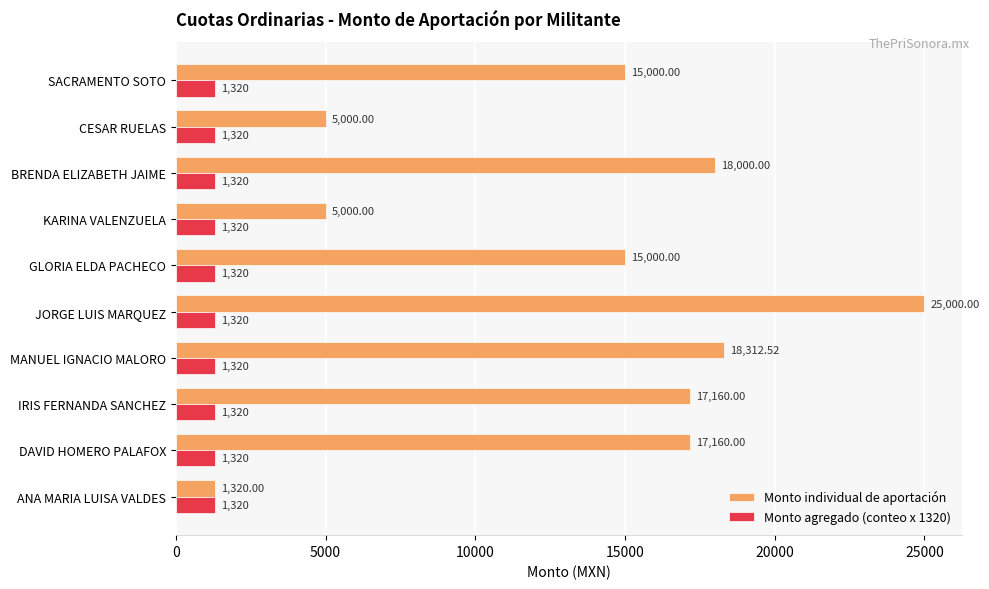

Which category has the highest value in the Monto individual de aportación series?

JORGE LUIS MARQUEZ